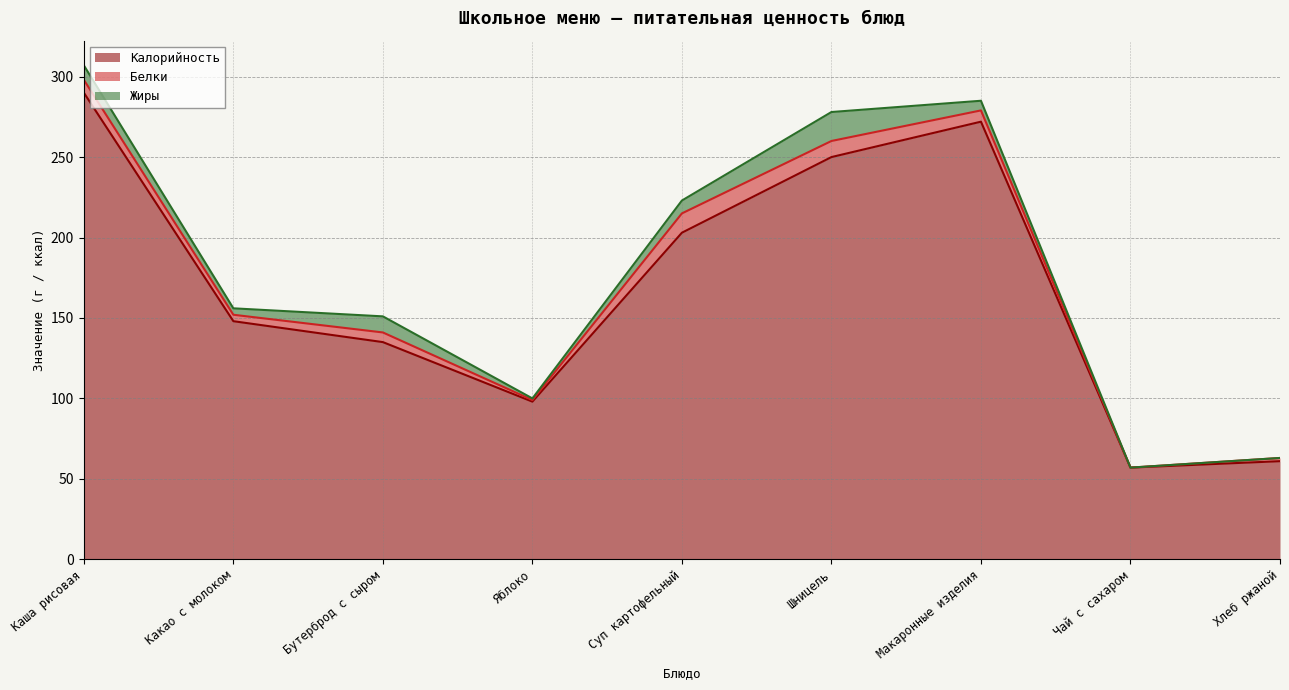

Where is the first local minimum for Белки?

Какао с молоком